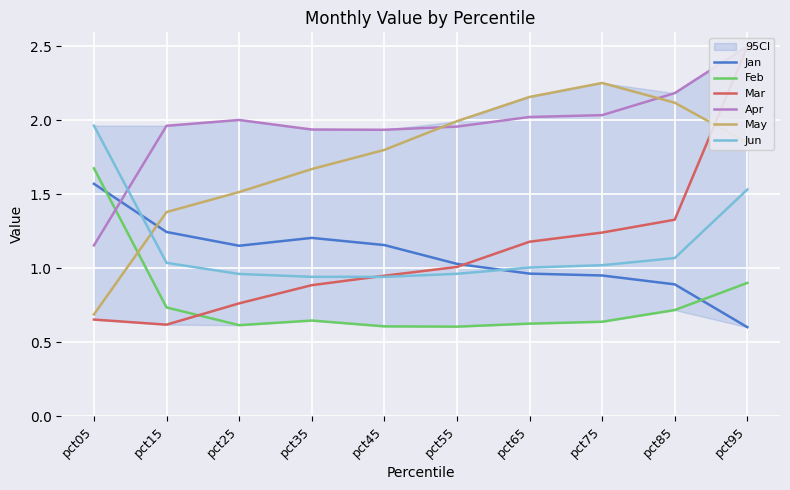

True or false: Jan has a value of 0.4 at pct55.

False